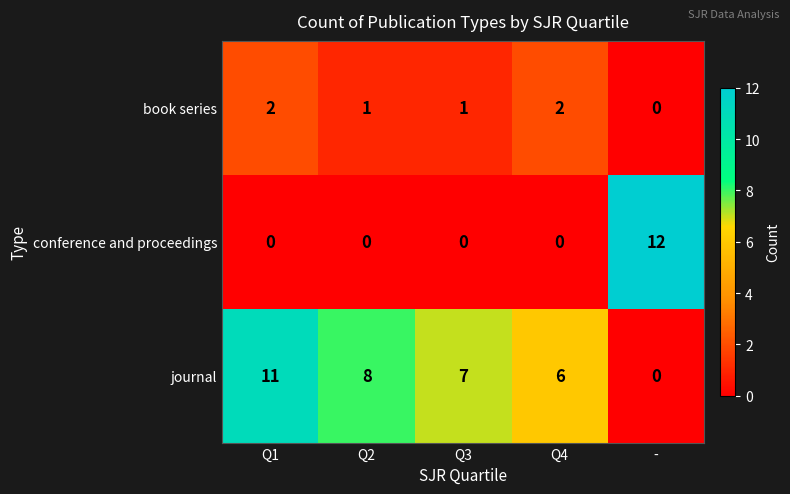

At Q3, list the series in order from largest to smallest.

journal, book series, conference and proceedings